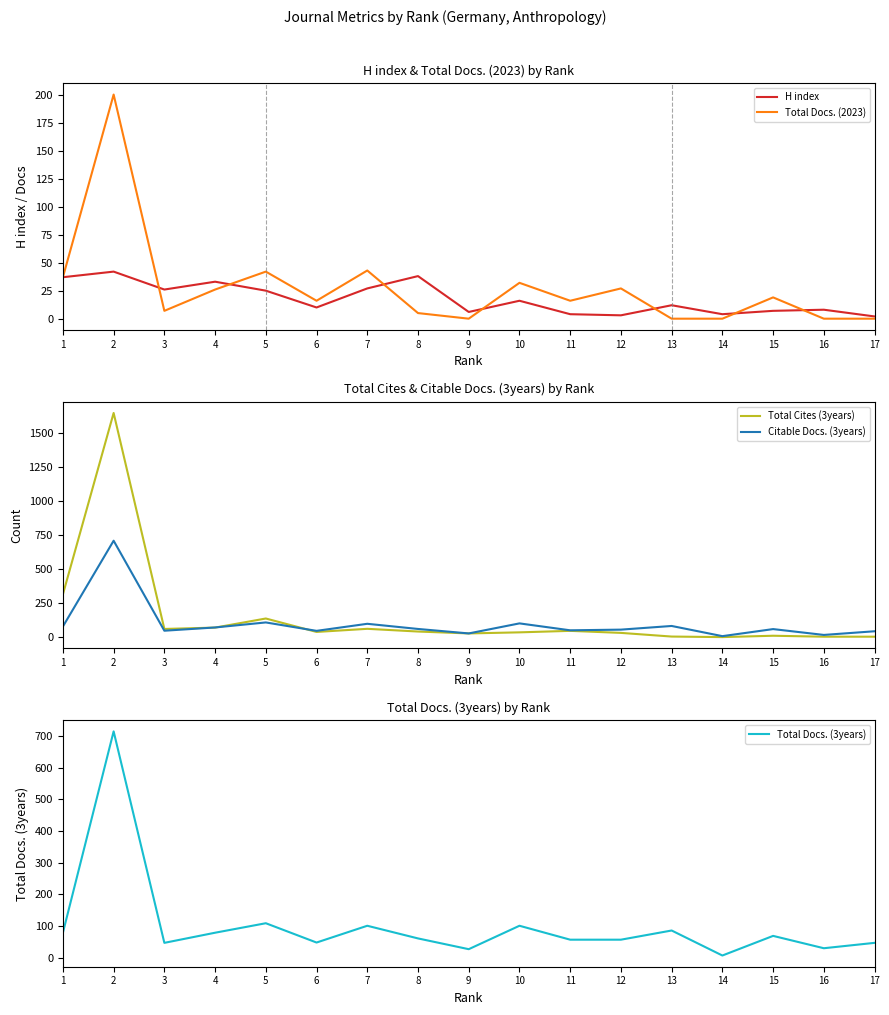

At which category is the sum across all series the highest?

2